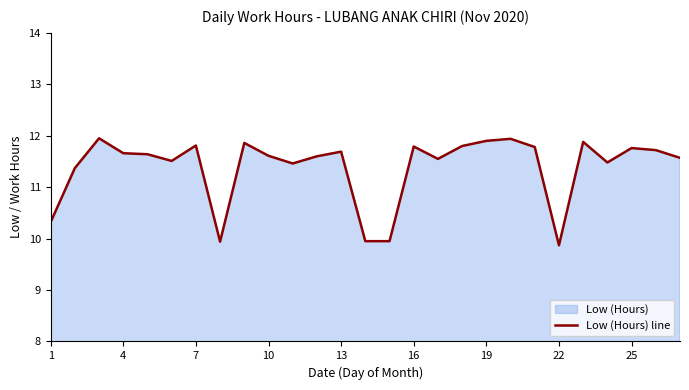

What is the difference between the second highest and minimum values?

2.1